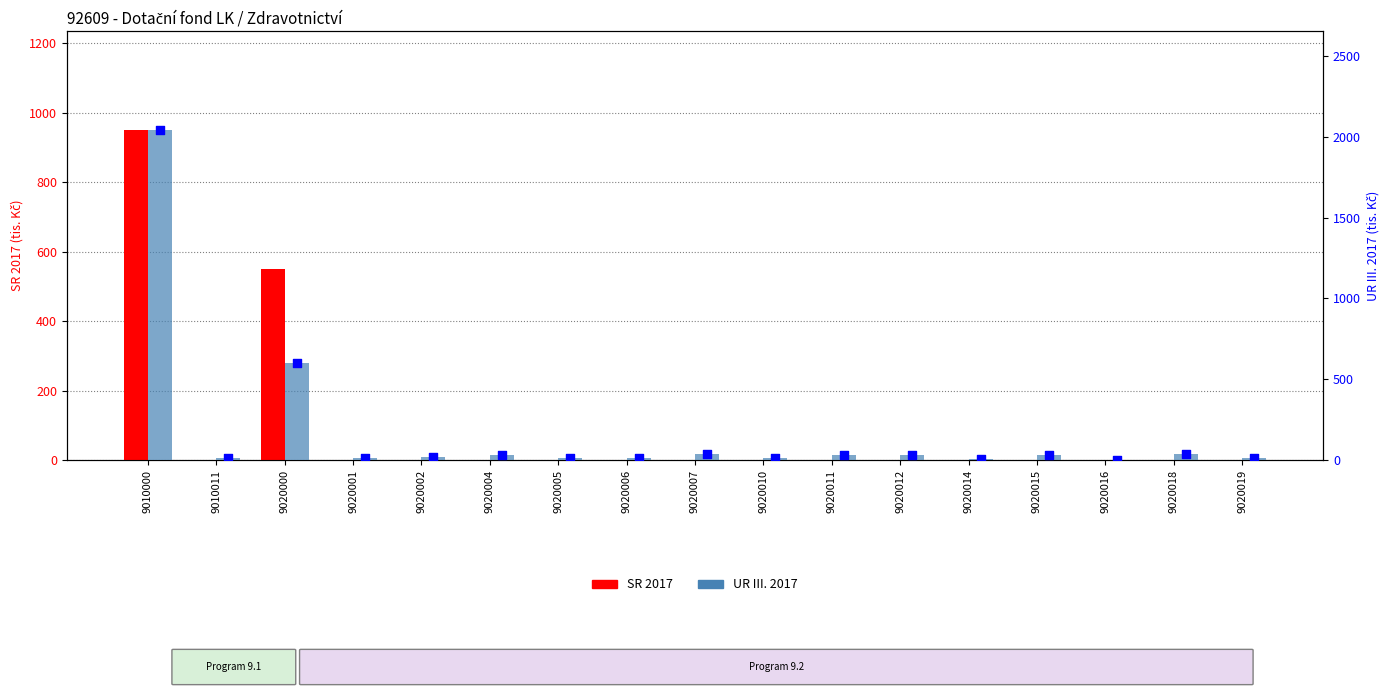

Which series reaches the maximum Y coordinate?

UR III. 2017